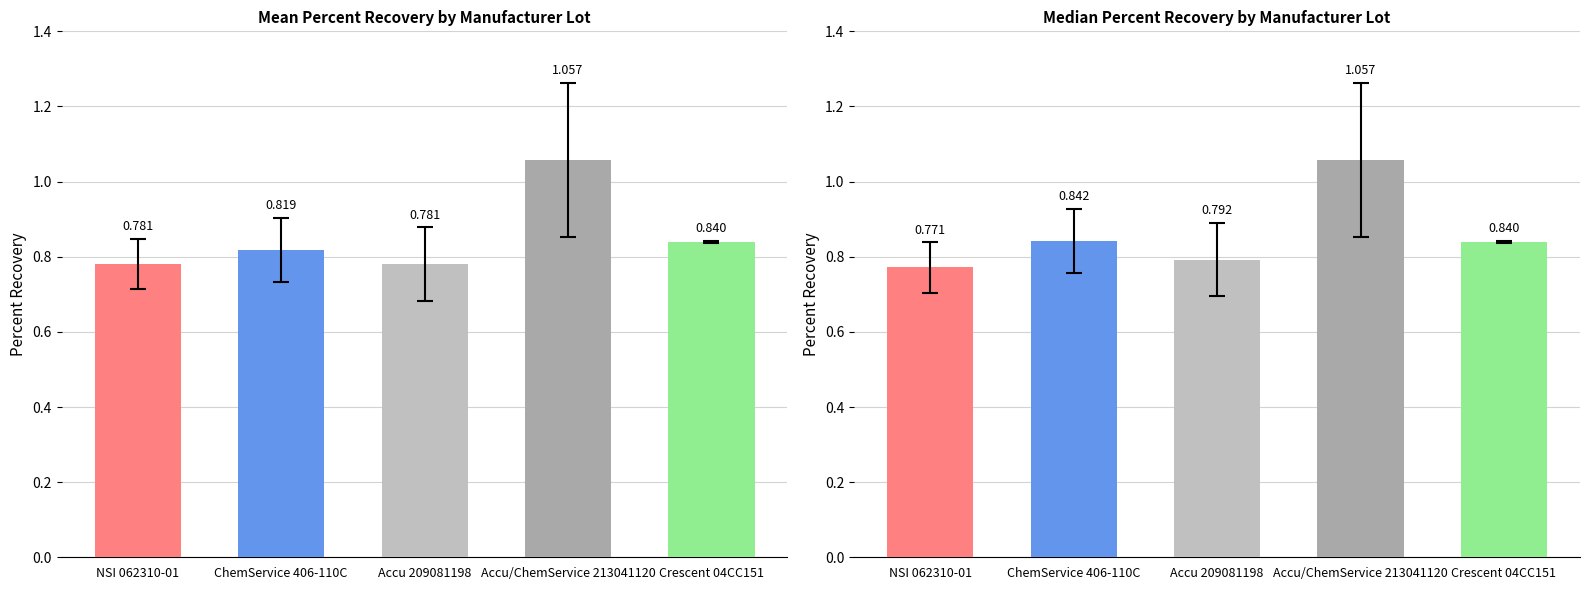

Read the Std-Dev. value at NSI 062310-01.

0.1